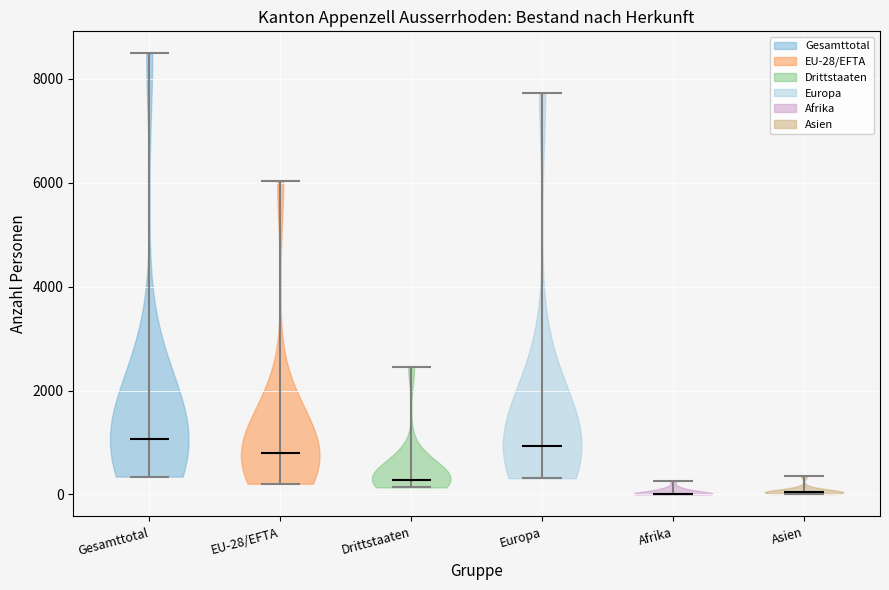

Reading left to right, read every violin against the y-axis: where its median line is, and the lowest and highest points it reaches. The values are not printed on the chart, so give them approximately, as read against the axis.

Gesamttotal: median line 1000, lowest point 400, highest point 8400
EU-28/EFTA: median line 800, lowest point 200, highest point 6000
Drittstaaten: median line 200, lowest point 200, highest point 2400
Europa: median line 1000, lowest point 400, highest point 7800
Afrika: median line 0, lowest point 0, highest point 200
Asien: median line 0, lowest point 0, highest point 400